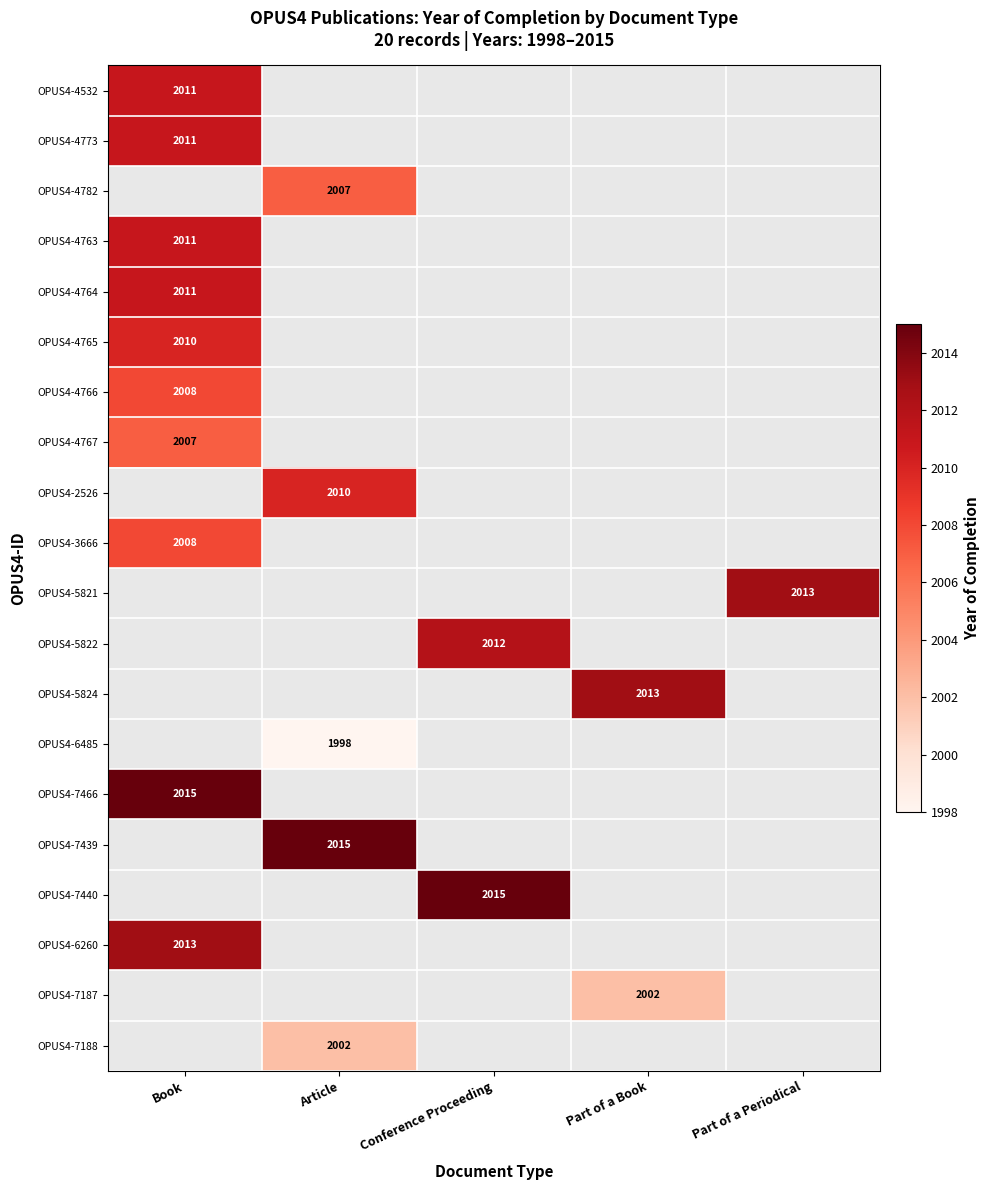

Is it true that OPUS4-4782 equals 2007 at Article?

True